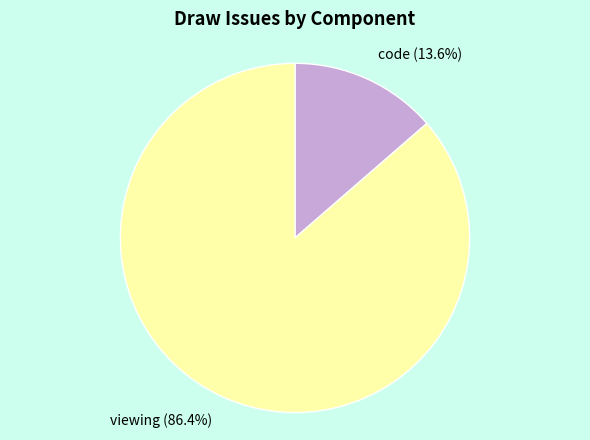

Does any single category account for the majority?

Yes